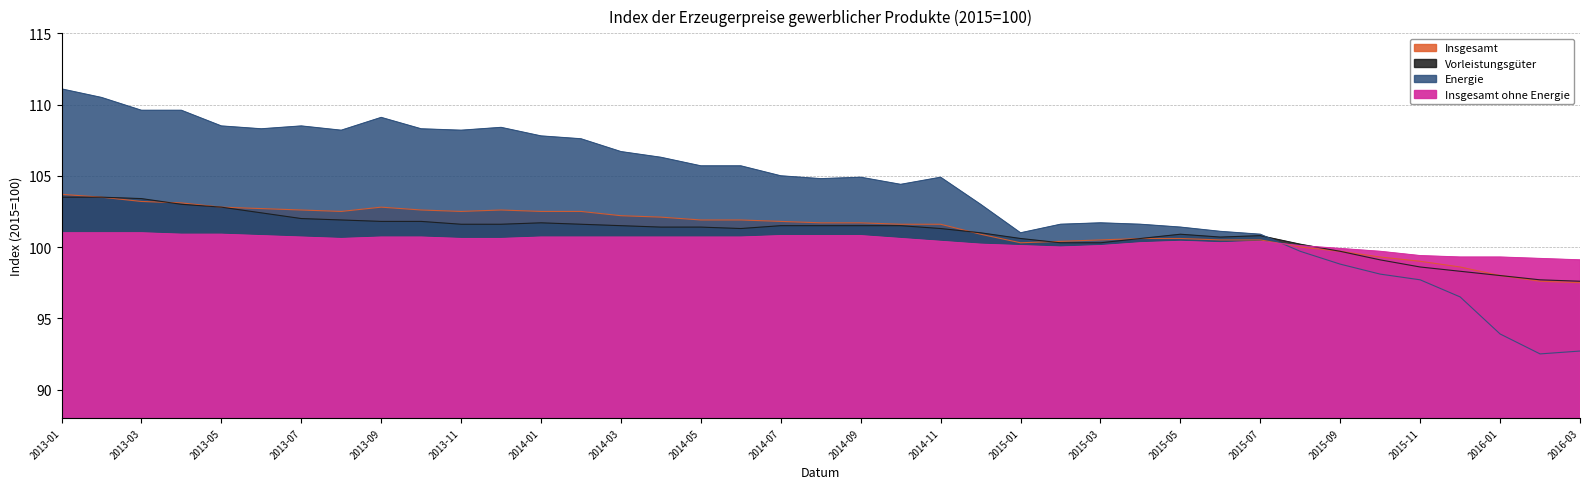

What position from the left is 2013-09?

9